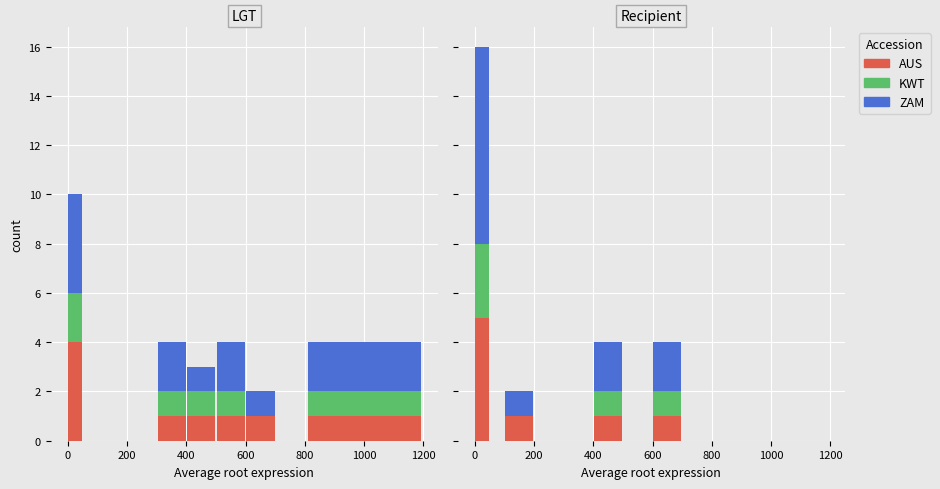

What is the label of the 5th bar from the right?

800